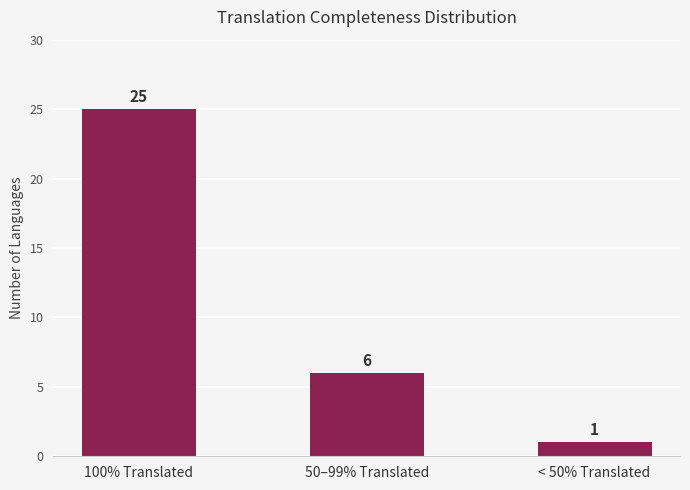

What is the difference between the values at < 50% Translated and 100% Translated?

24